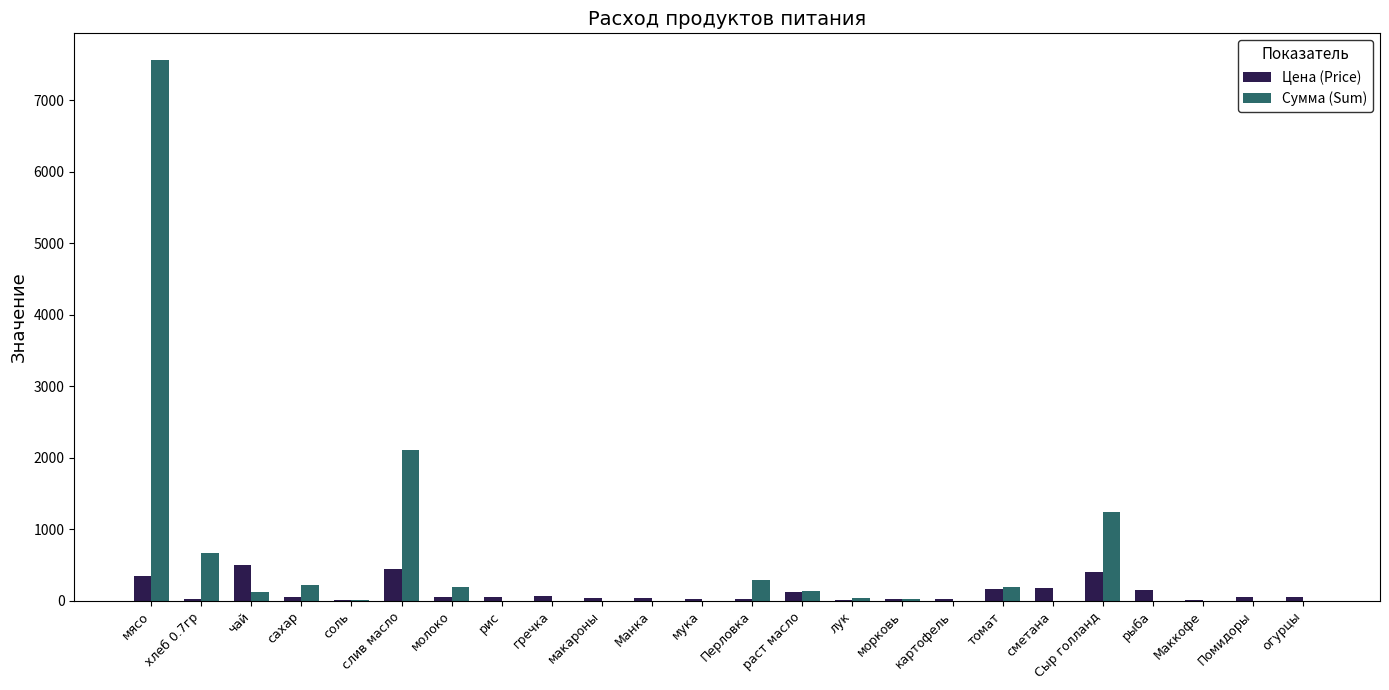

The value of Сумма (Sum) at Сыр голланд is 1875.0. True or false?

False